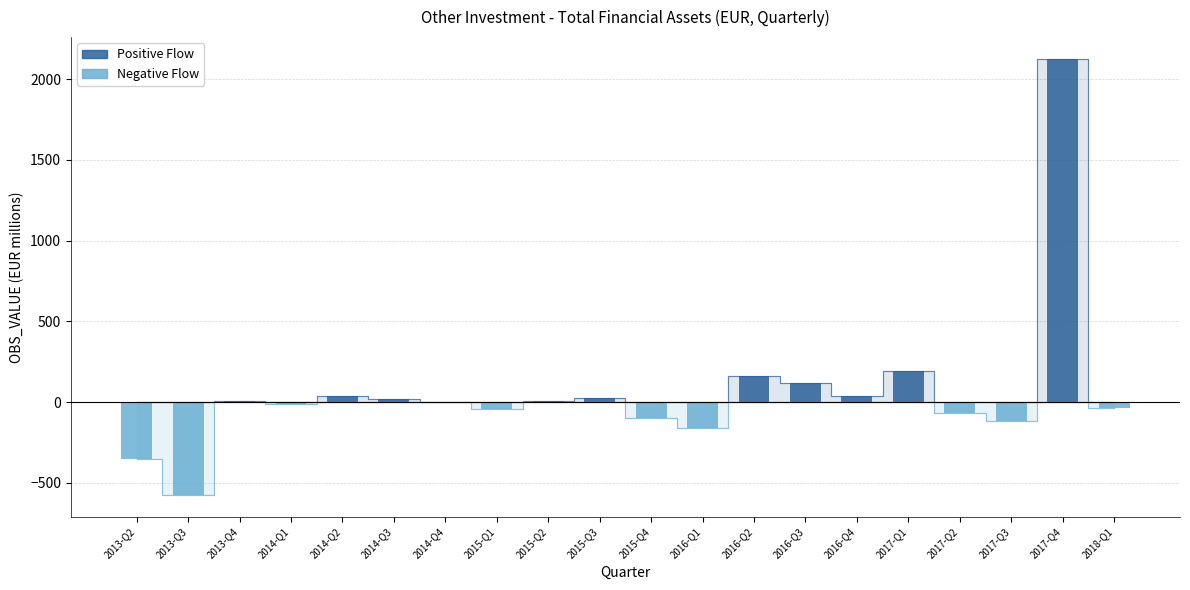

How many groups of bars are there?

20